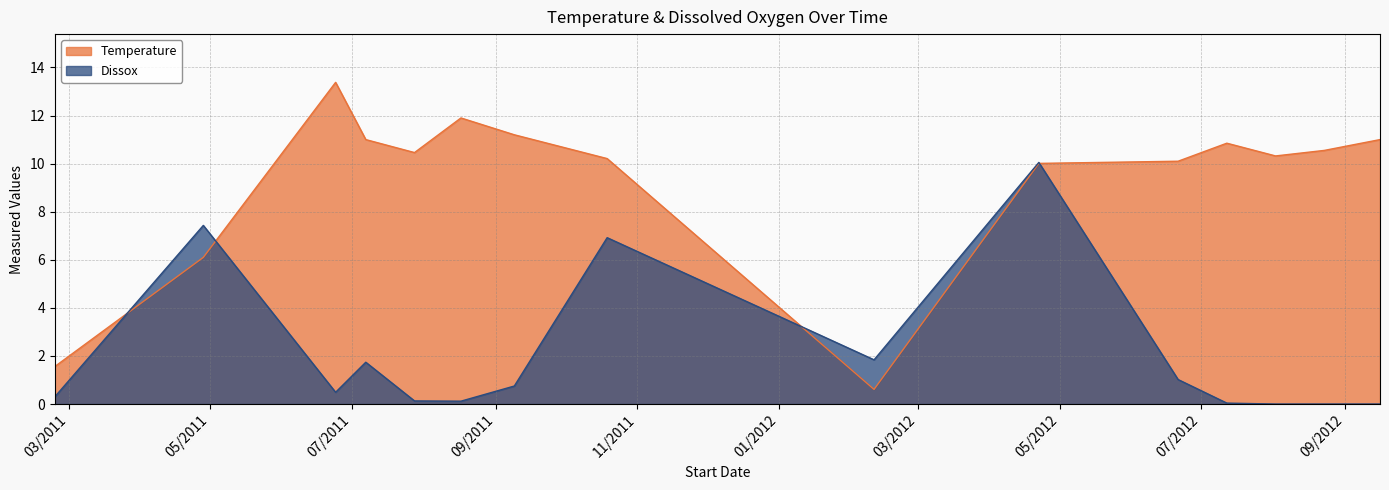

How many intersections are there between Dissox and Temperature?

4